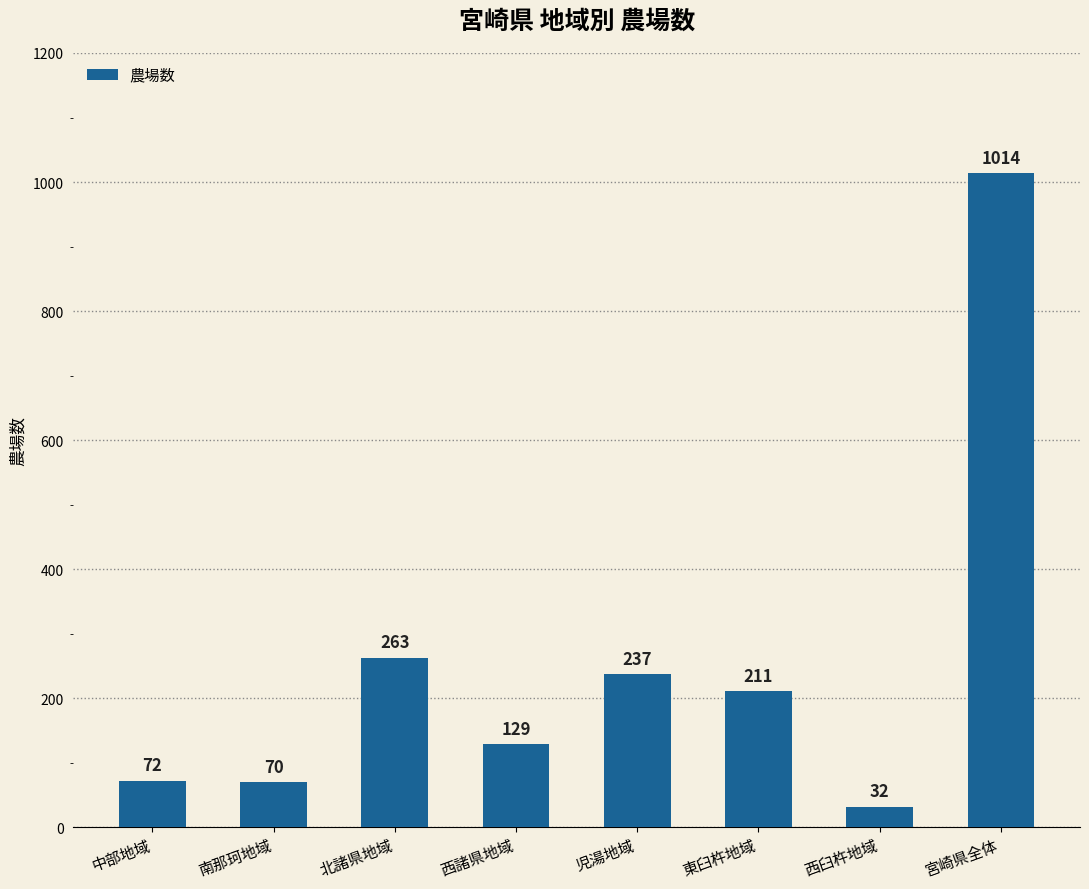

The chart shows a value of 72 at 中部地域. True or false?

True